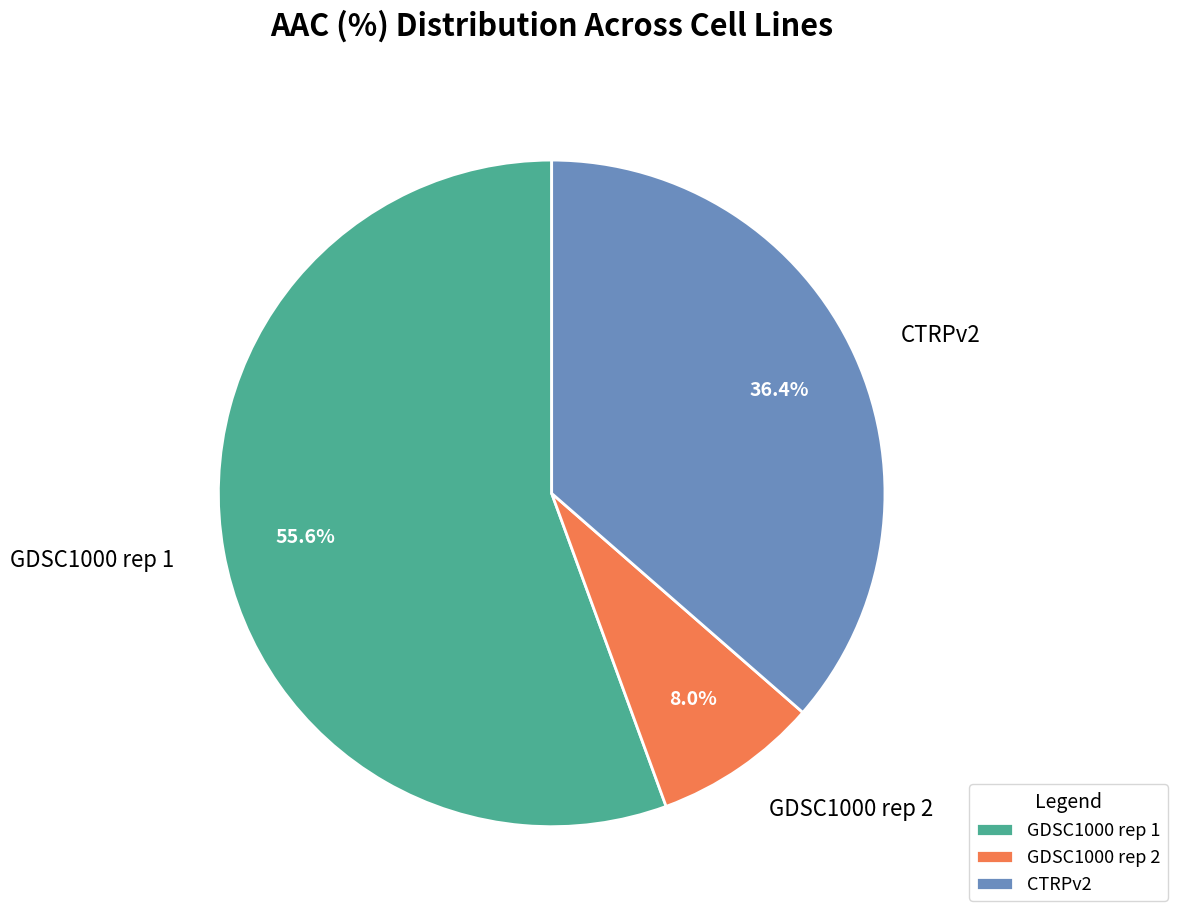

To the nearest percent, what is the average slice percentage?

33%